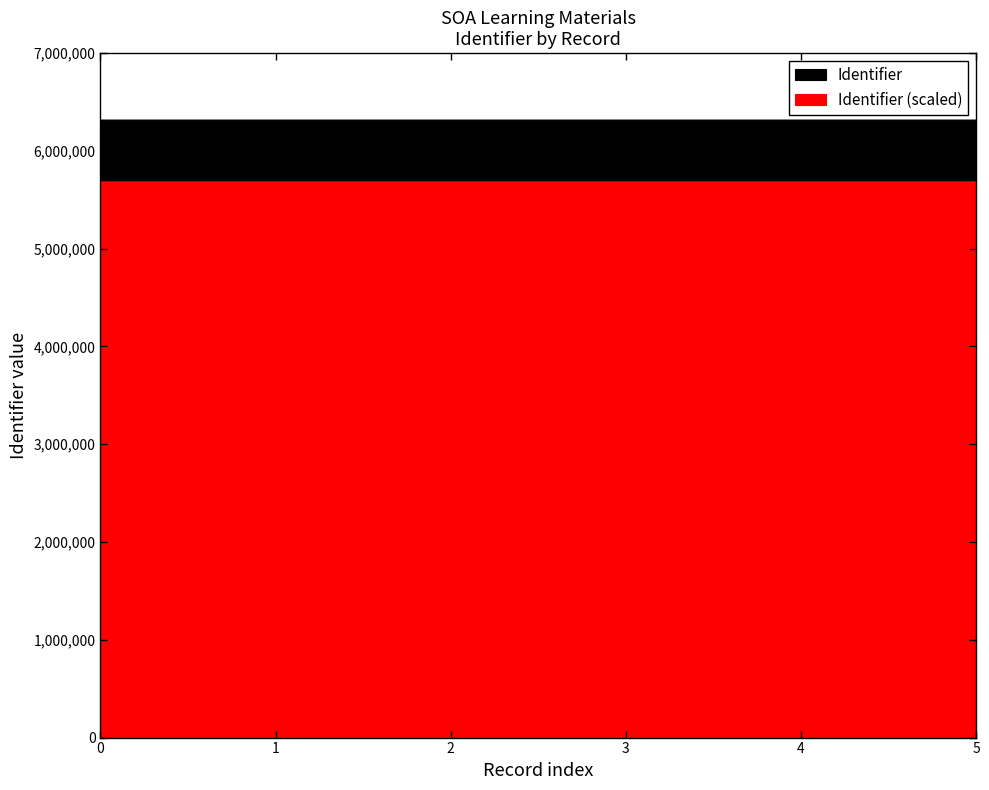

Does the chart display data point markers on the line(s)?

No